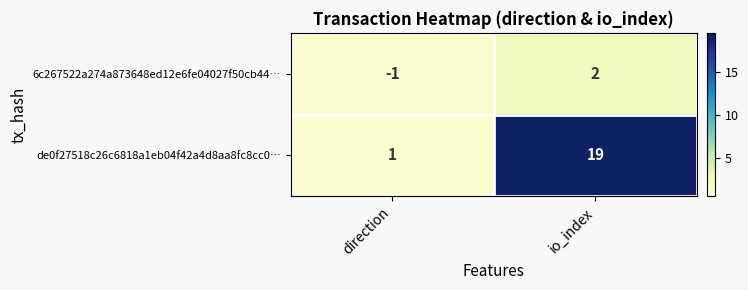

What is the smallest value displayed?

-1